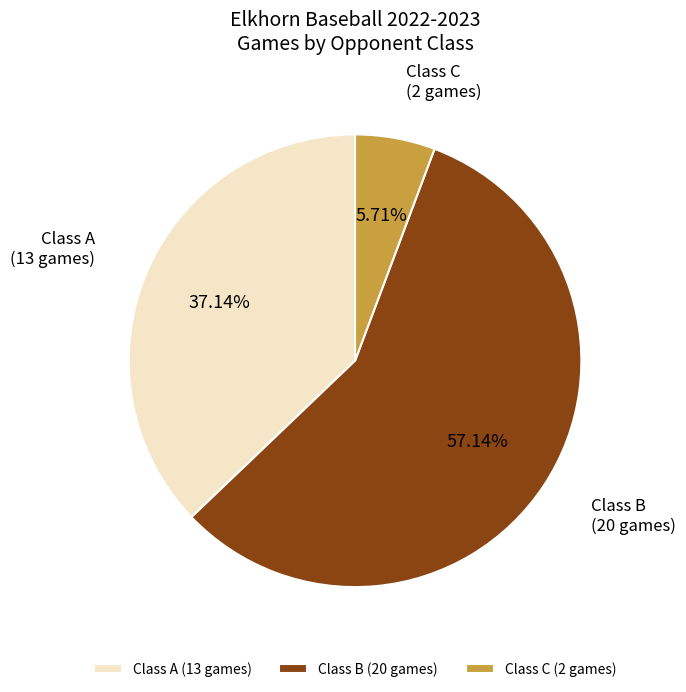

Does Class B account for over 50% of the chart?

Yes